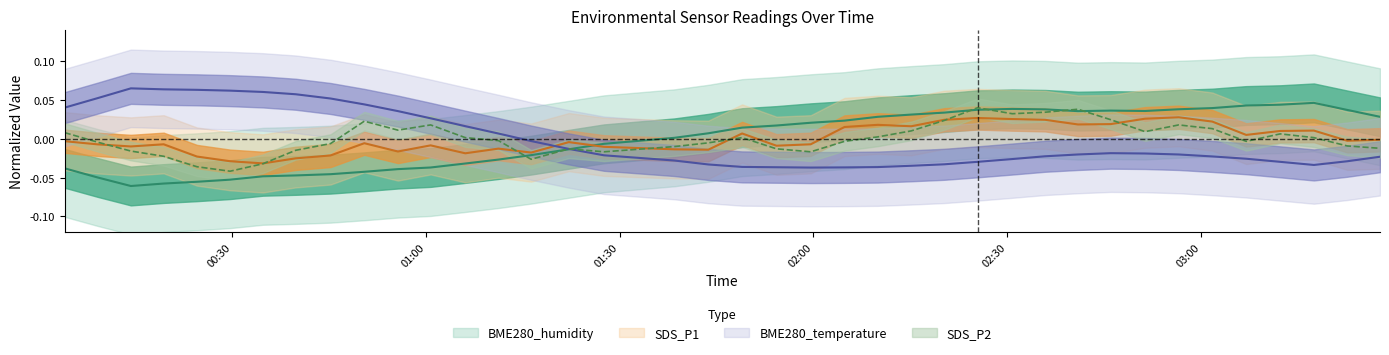

What is the maximum value for BME280_temperature?

0.1